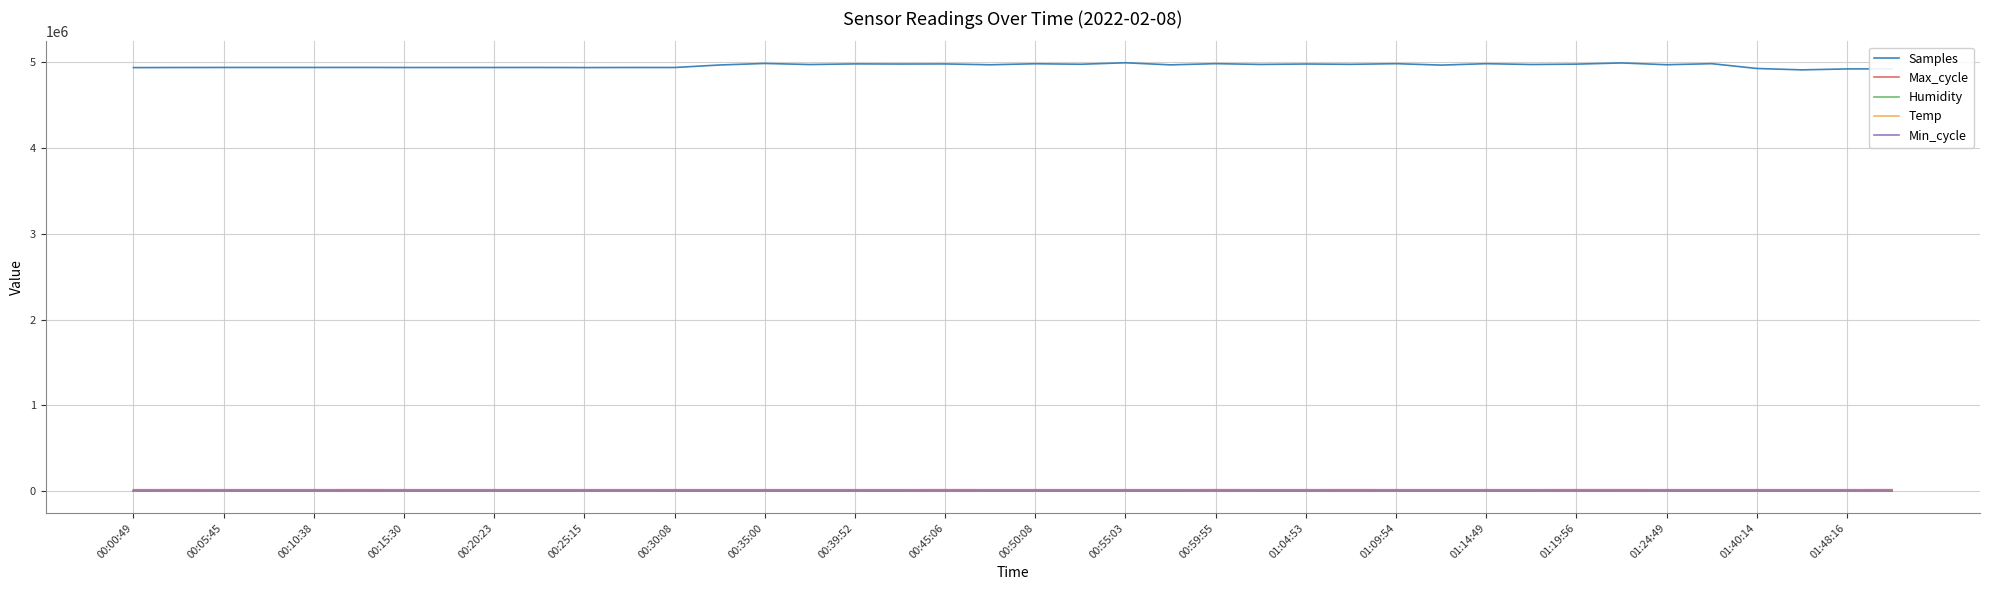

Which series has the widest spread of values?

Samples